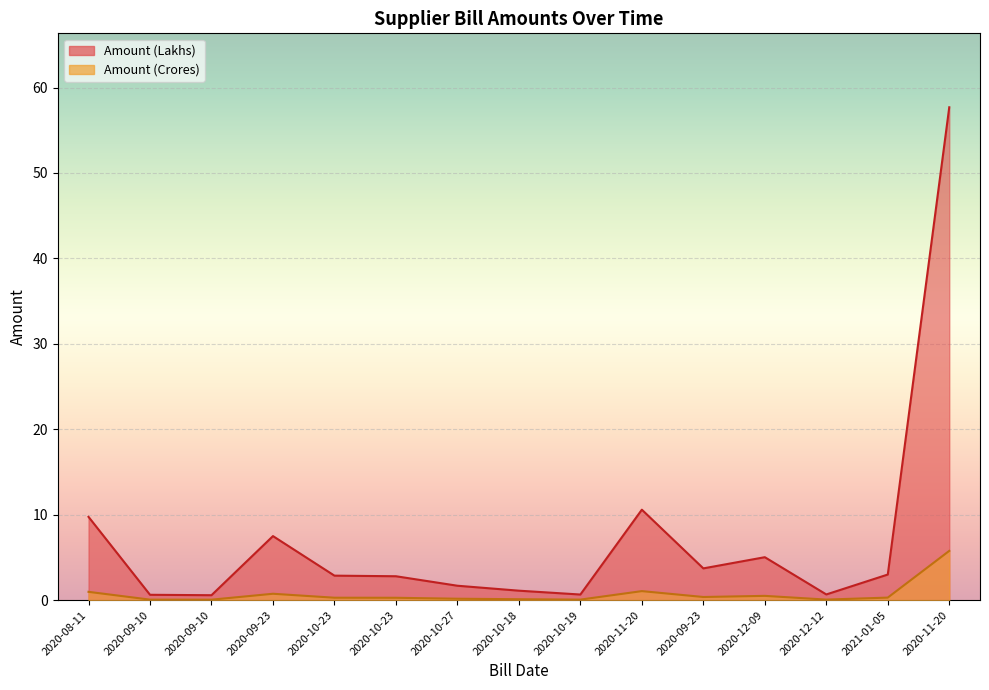

True or false: Amount (Crores) and Amount (Lakhs) cross at least once.

False